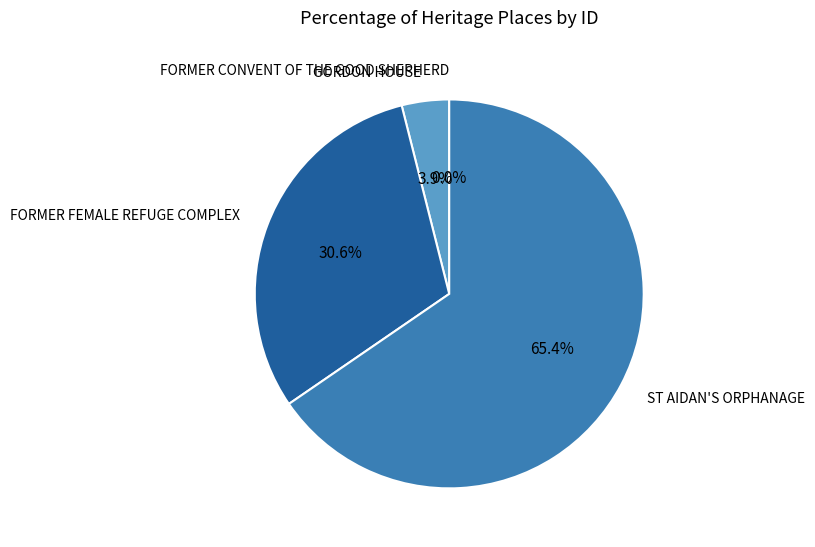

Does any single category account for the majority?

Yes